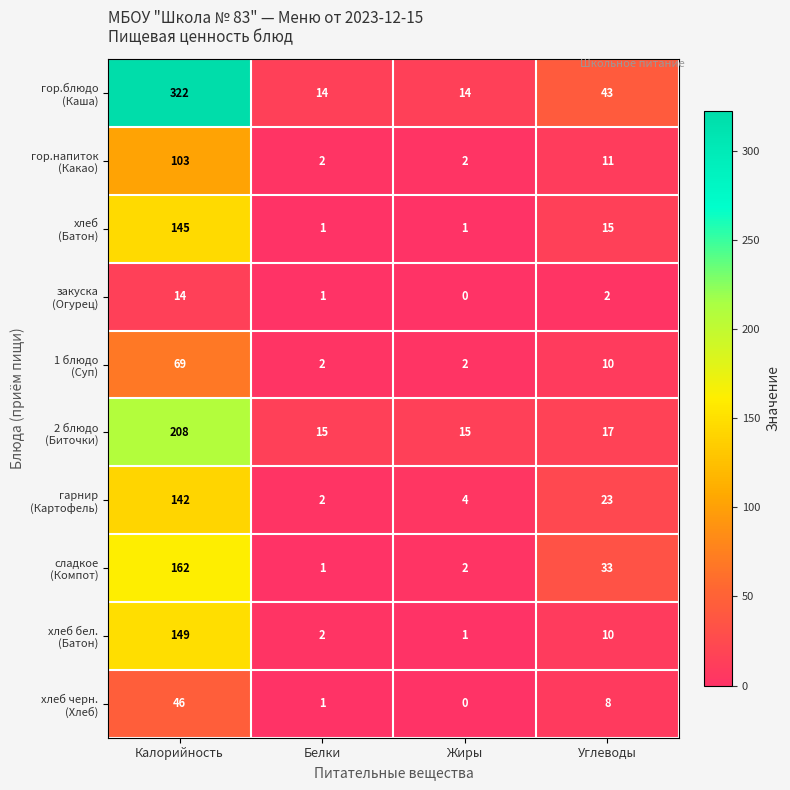

Which label corresponds to the smallest value in the chart?

Жиры